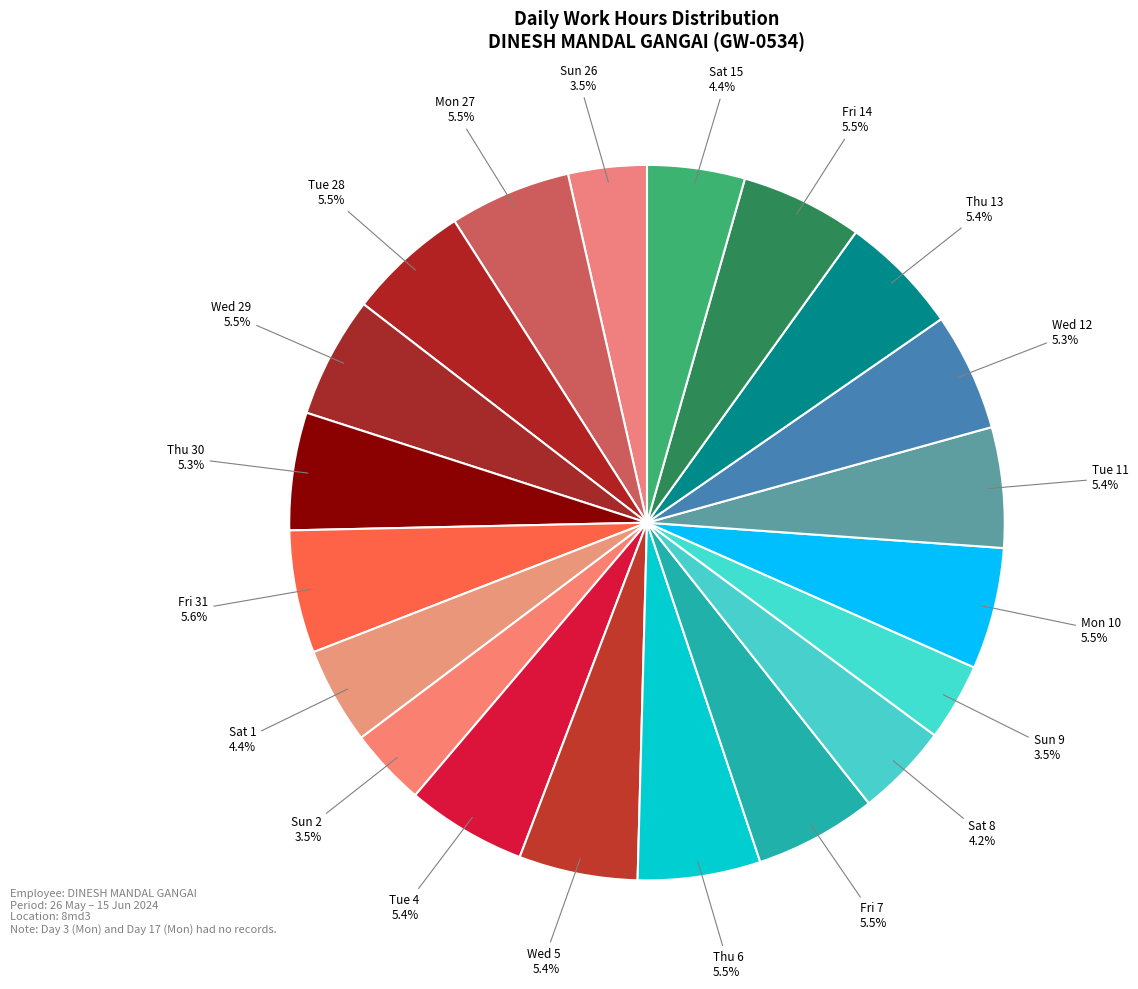

Is it true that Tue 11 is 5% of the pie?

True